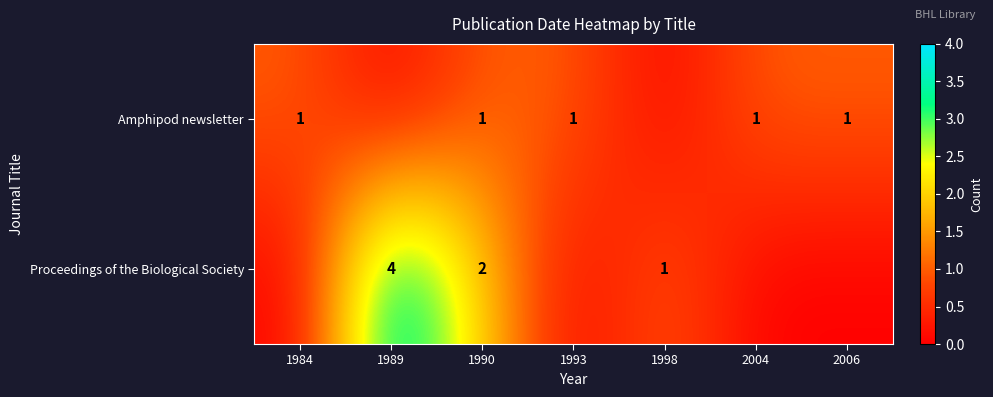

Is it true that Proceedings of the Biological Society equals 4 at 1989?

True